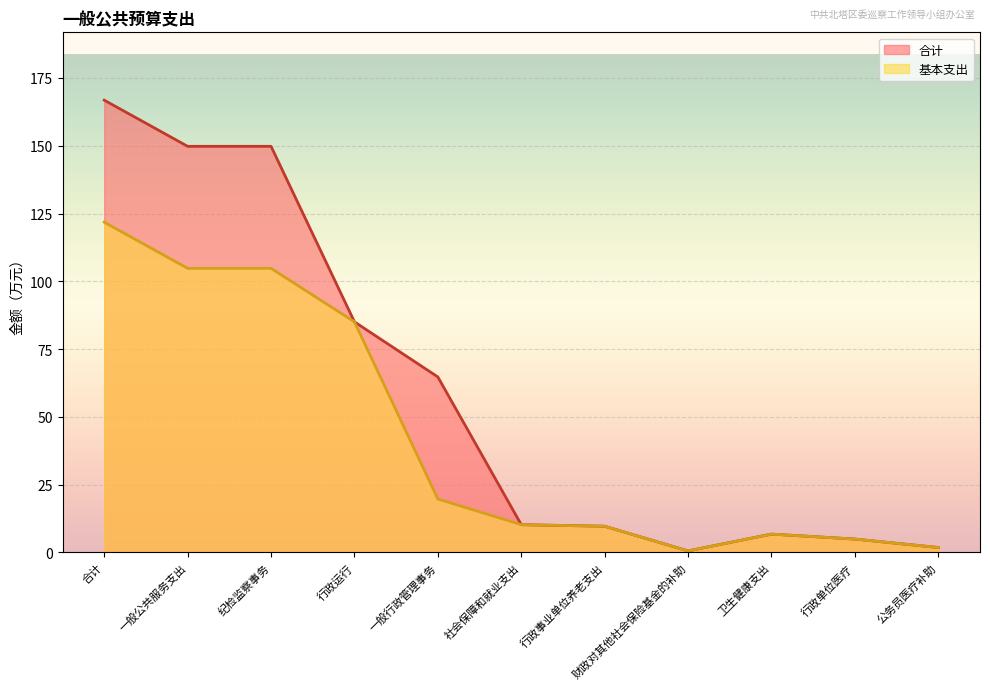

How many lines are shown in the chart?

2